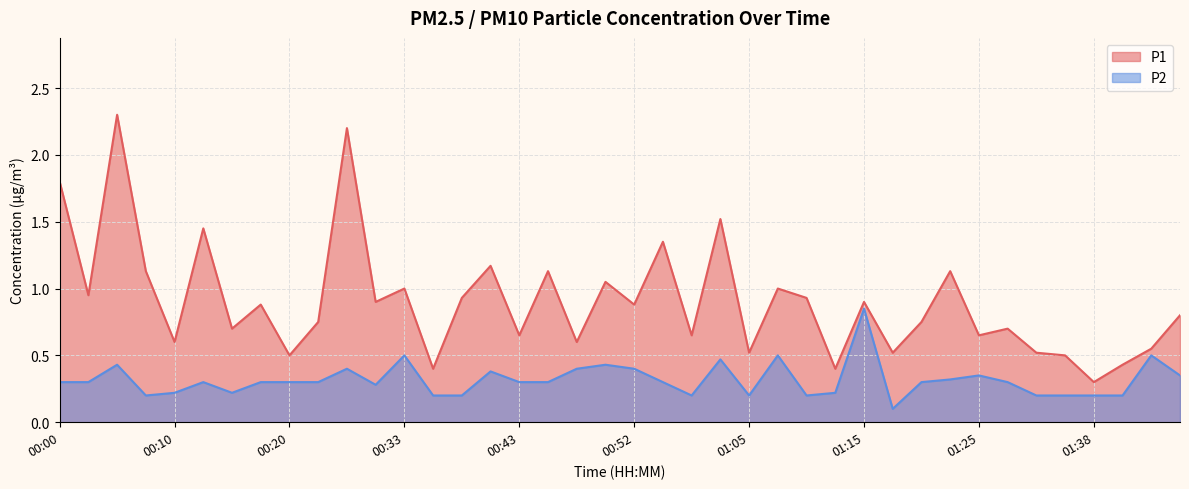

How many categories are shown in the chart?

40